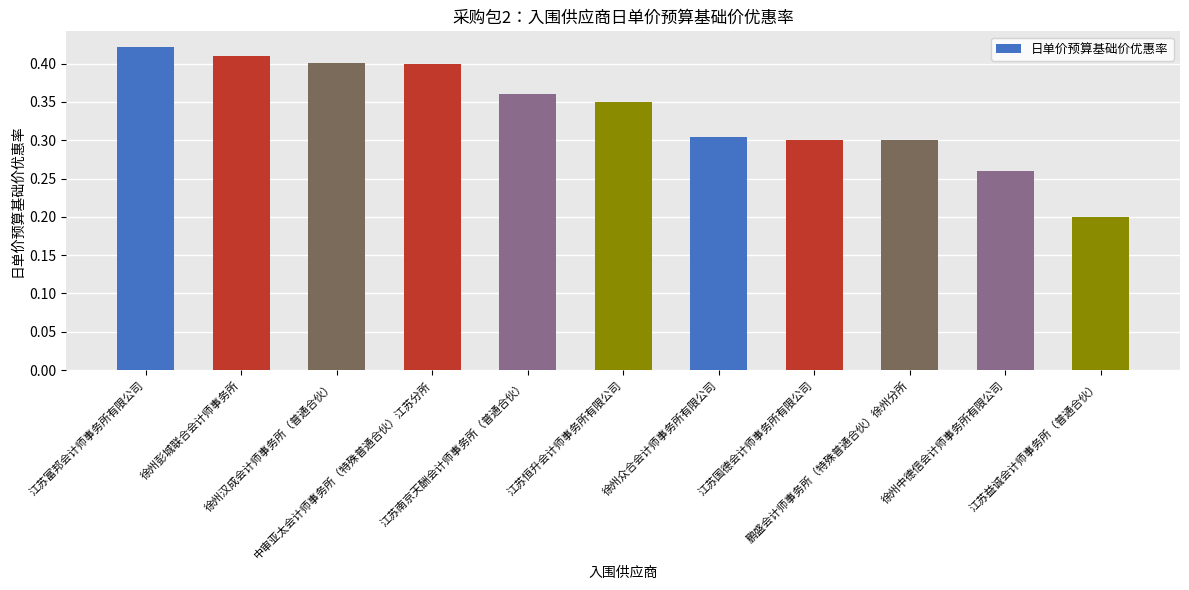

What is the sum of the values at 徐州中德信会计师事务所有限公司 and 徐州汉成会计师事务所（普通合伙）?

0.7